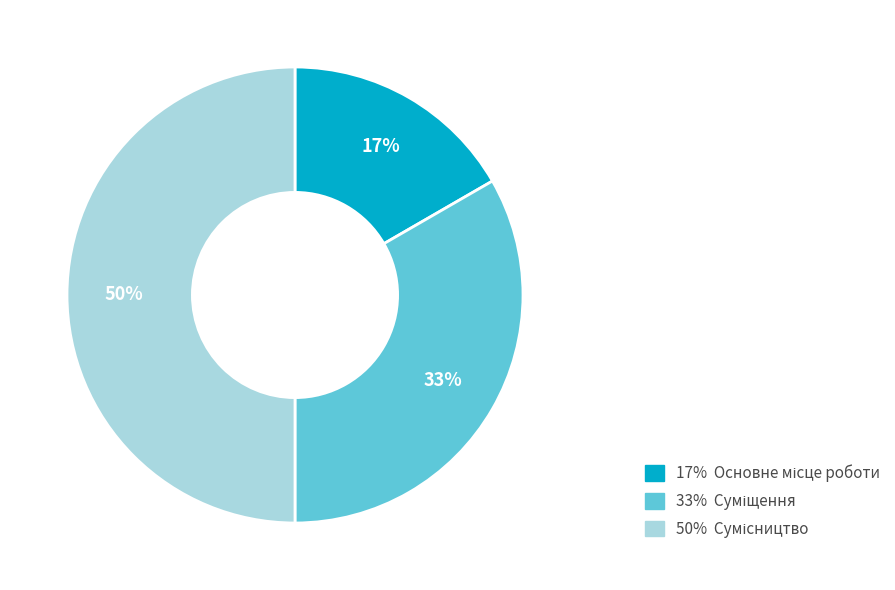

To the nearest percent, what is the average slice percentage?

33%